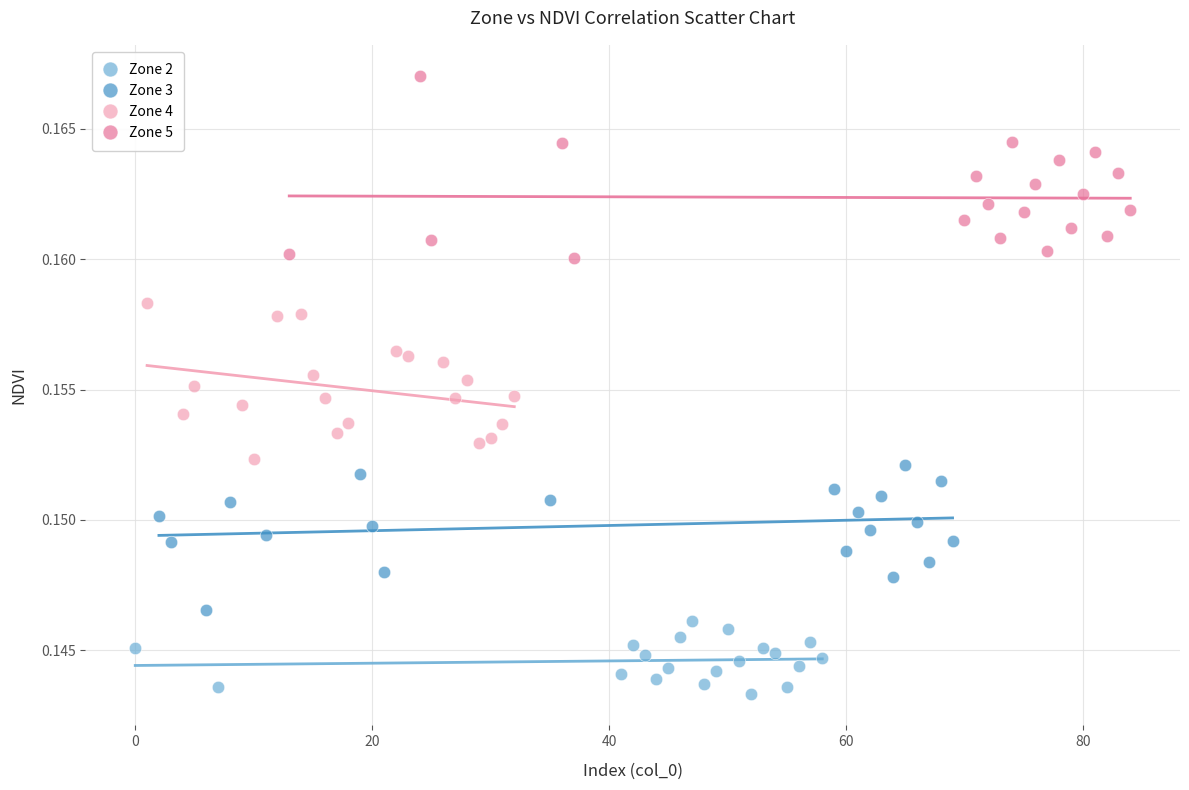

Which series reaches the minimum Y coordinate?

Zone 2